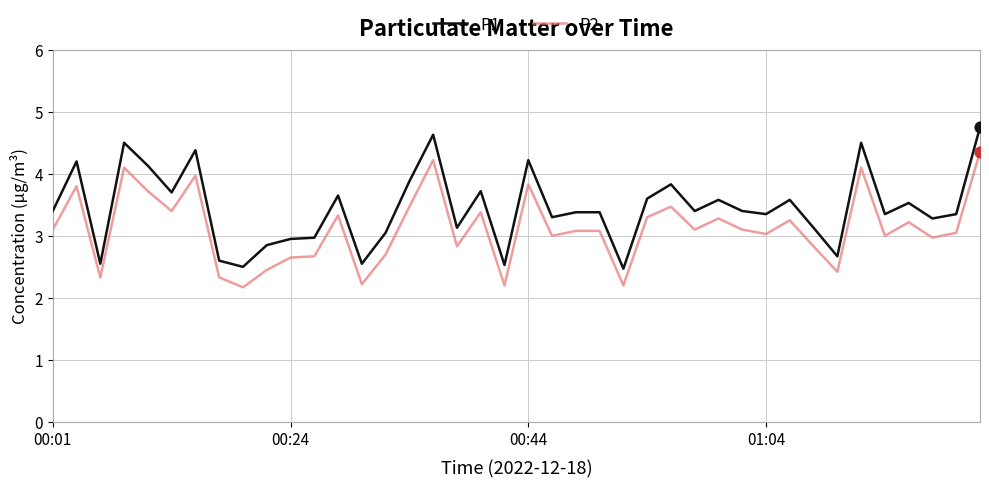

Which series has the largest total across all categories?

P1